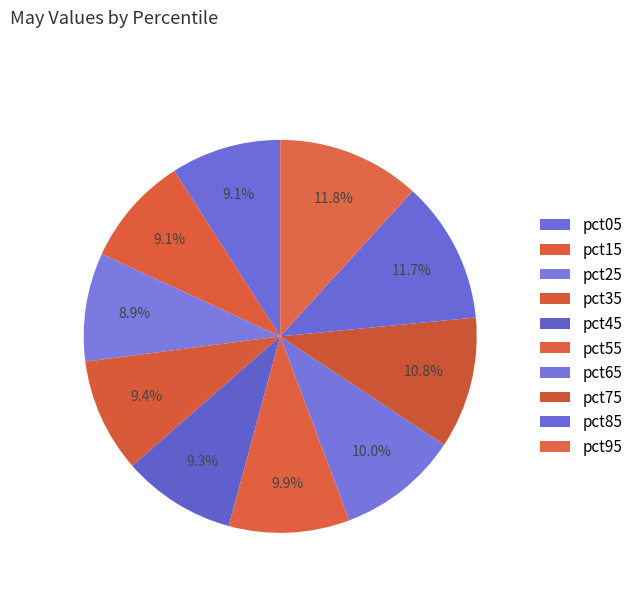

Is the sum of pct05 and pct15 greater than half?

No